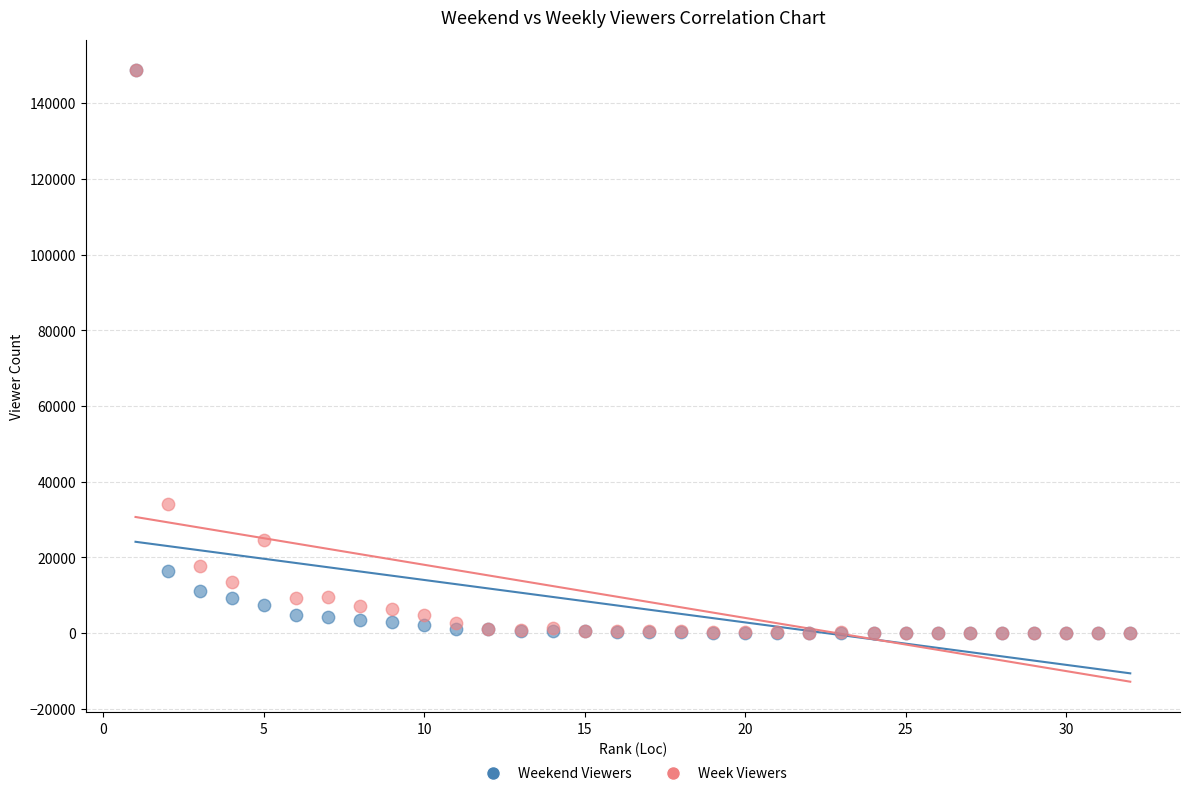

In the Weekend Viewers series, what Y value is closest to 74321?

16514